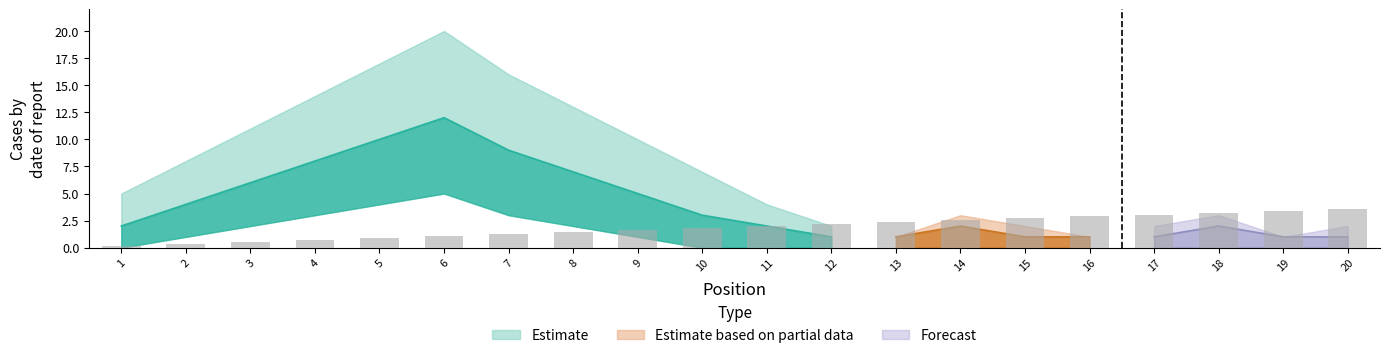

Does the chart contain stacked bars?

No